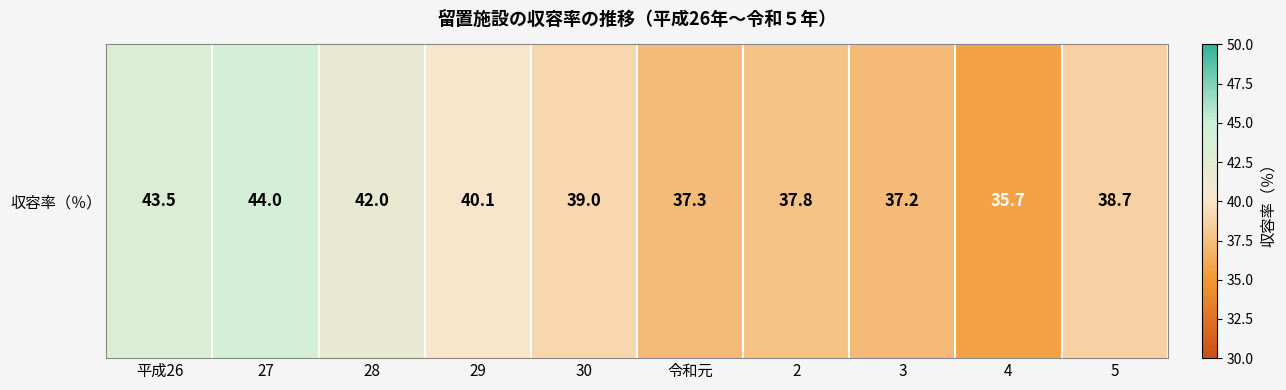

Approximately how many times larger is the value at 3 compared to 30?

1.0